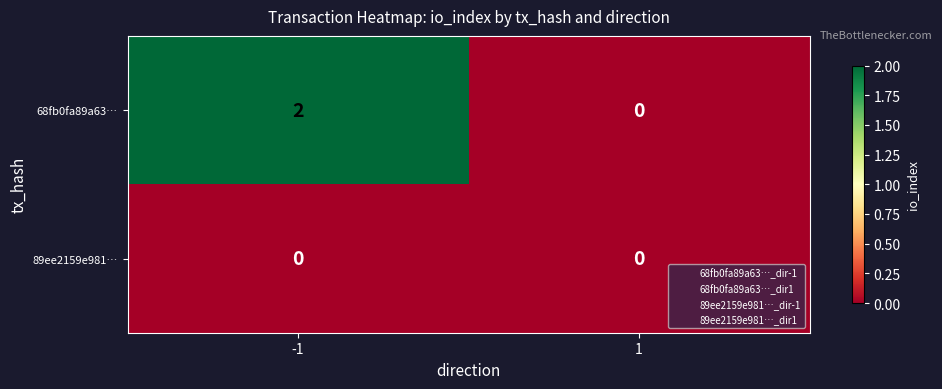

Rank the series by their maximum value, from highest to lowest.

68fb0fa89a63…, 89ee2159e981…